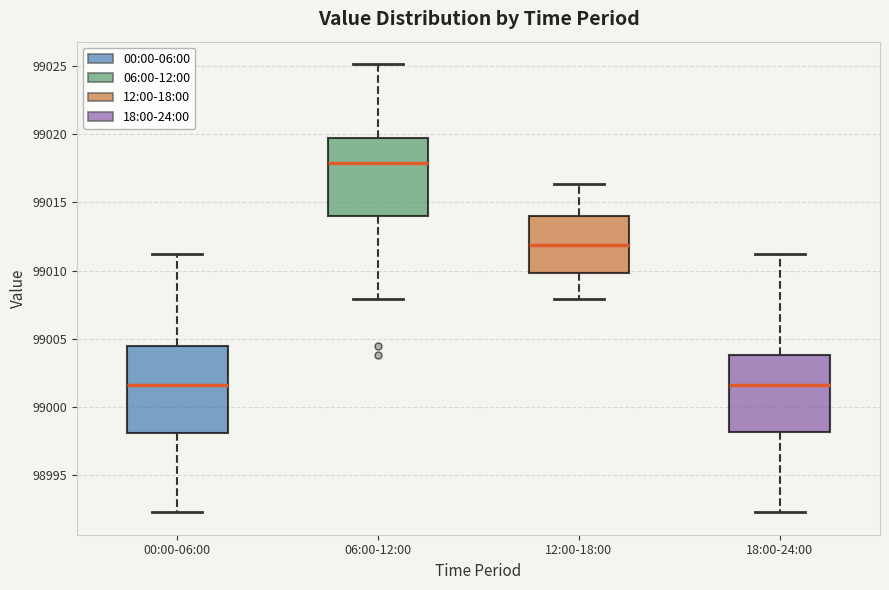

Reading left to right, read every box against the y-axis: the position of its median line, the range the box covers, and the ends of its whiskers. The values are not printed on the chart, so give them approximately, as read against the axis.

00:00-06:00: median 99001.5, box 98998.0 to 99004.5, whiskers 98992.5 to 99011.0
06:00-12:00: median 99018.0, box 99014.0 to 99019.5, whiskers 99008.0 to 99025.0
12:00-18:00: median 99012.0, box 99010.0 to 99014.0, whiskers 99008.0 to 99016.5
18:00-24:00: median 99001.5, box 98998.0 to 99004.0, whiskers 98992.5 to 99011.0